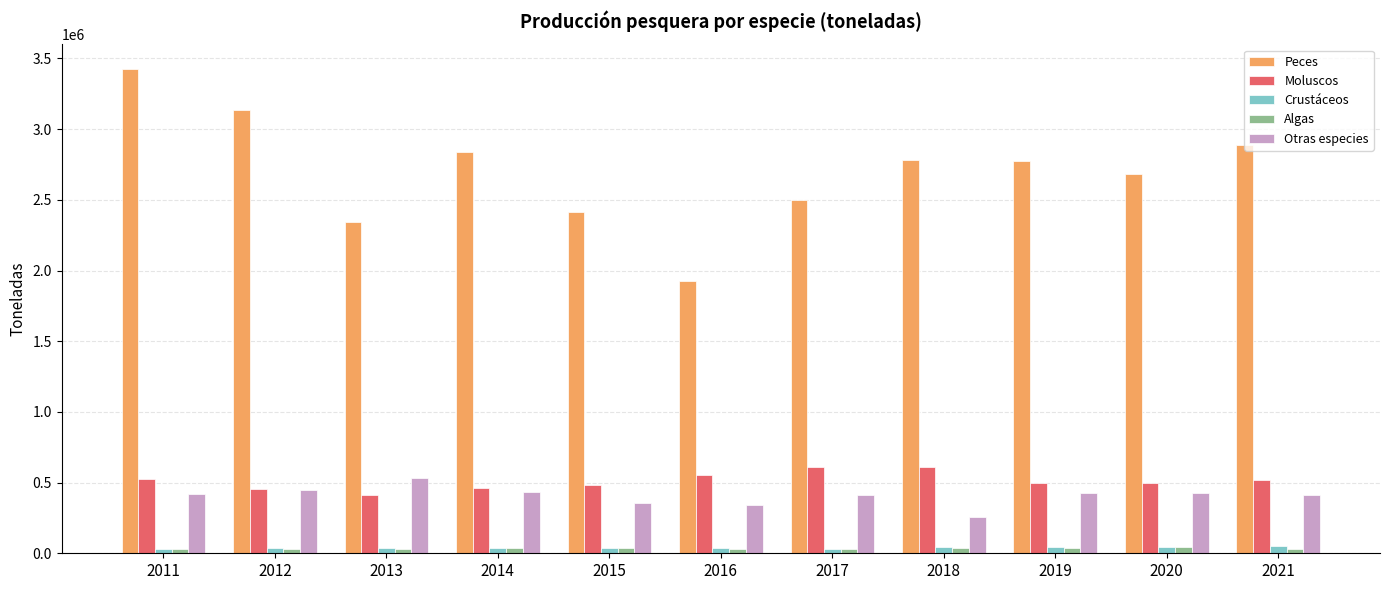

What is the minimum value for Otras especies?

259320